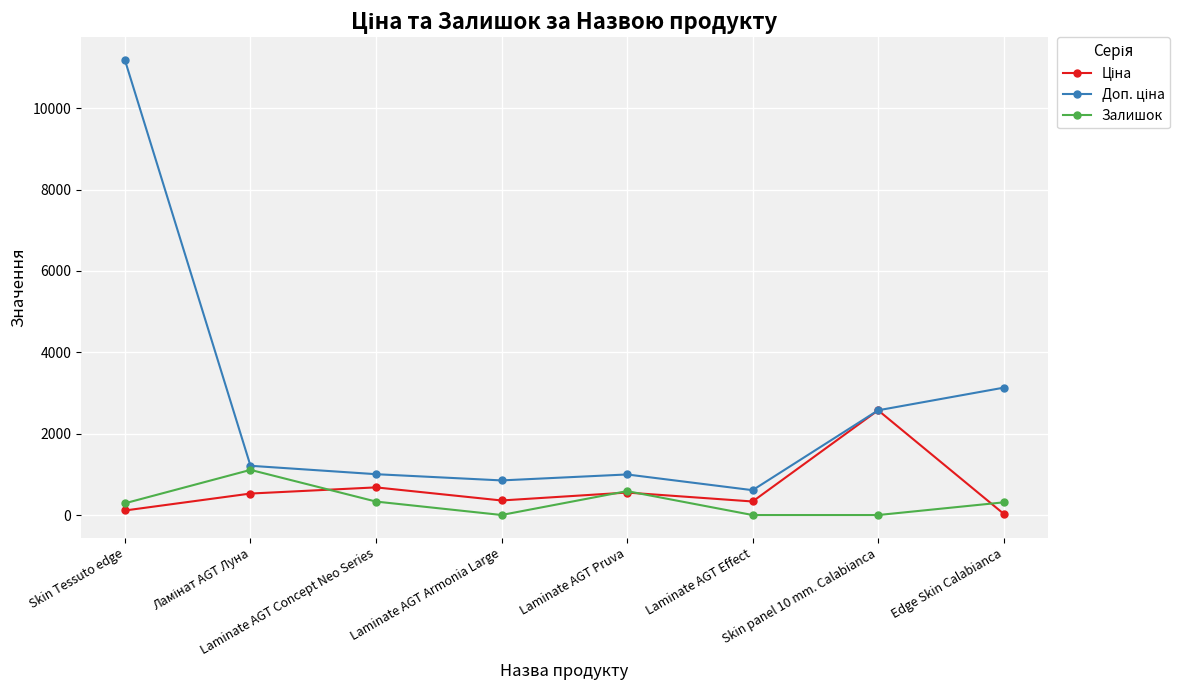

At which category is the sum across all series the highest?

Skin Tessuto edge